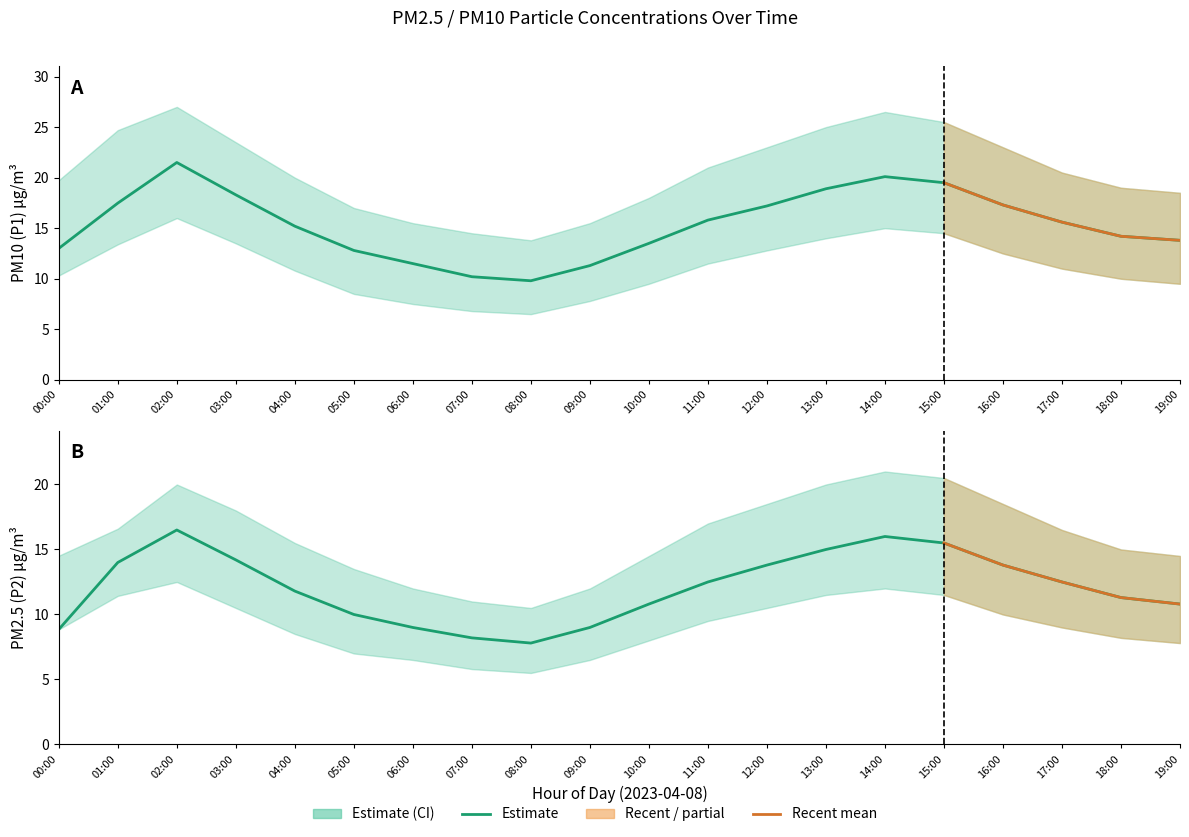

What is the label of the 17th point from the right?

03:00